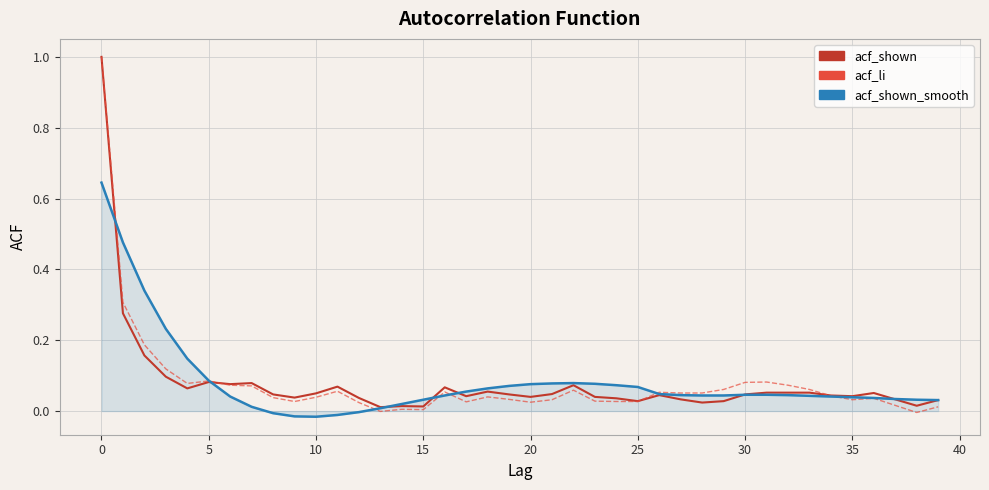

What is the greatest value displayed?

1.0